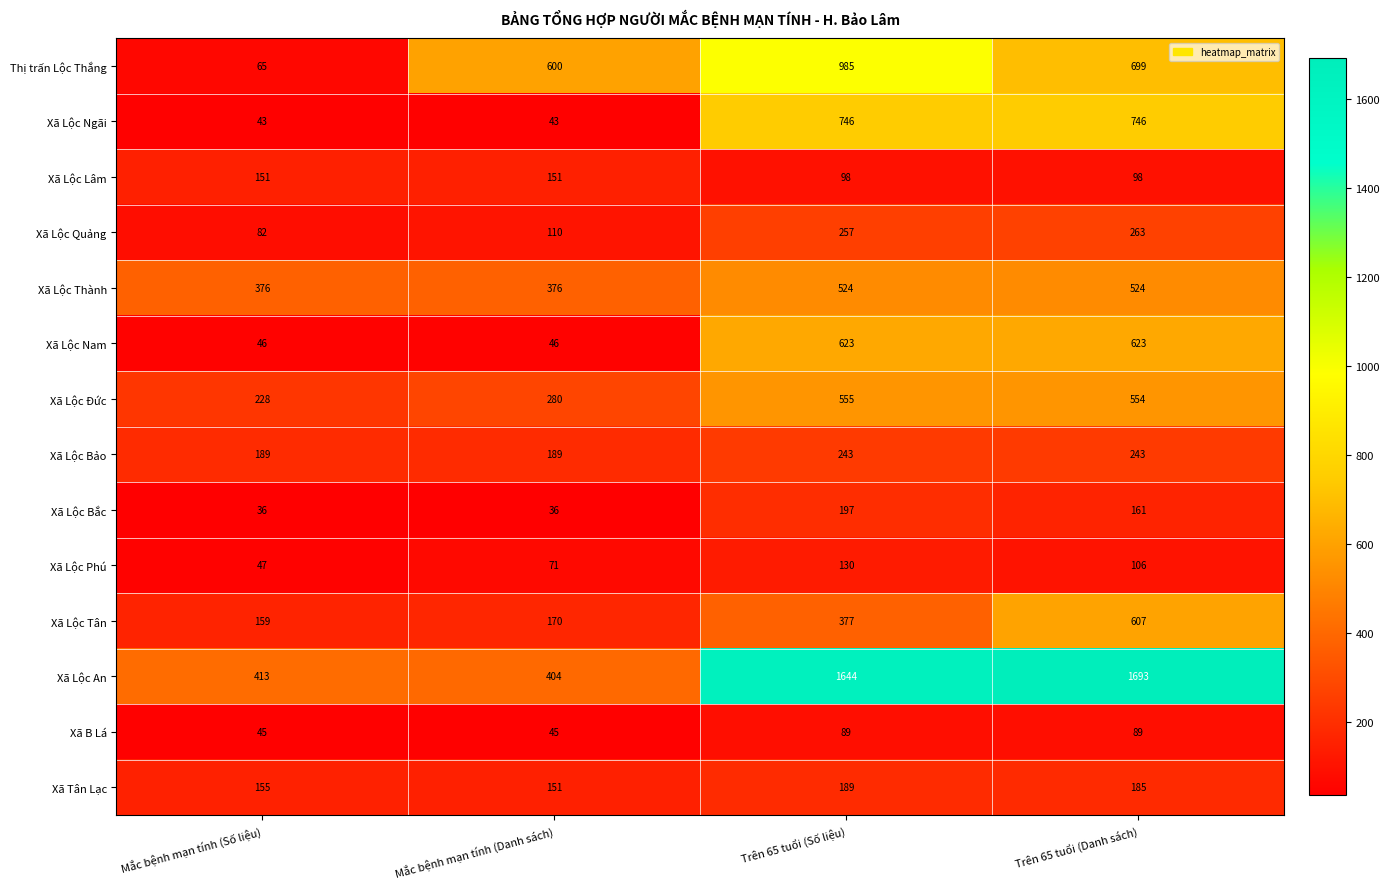

Which series changed the most between Mắc bệnh mạn tính (Danh sách) and Trên 65 tuổi (Danh sách)?

Xã Lộc An